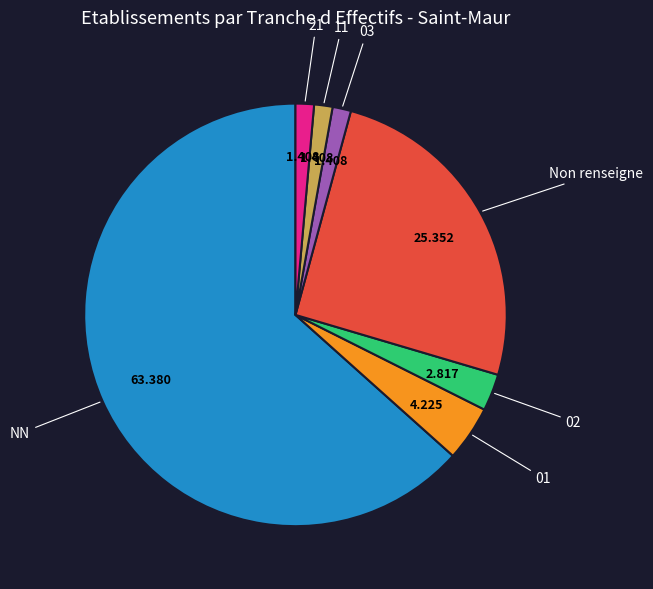

Does NN account for over 50% of the chart?

Yes